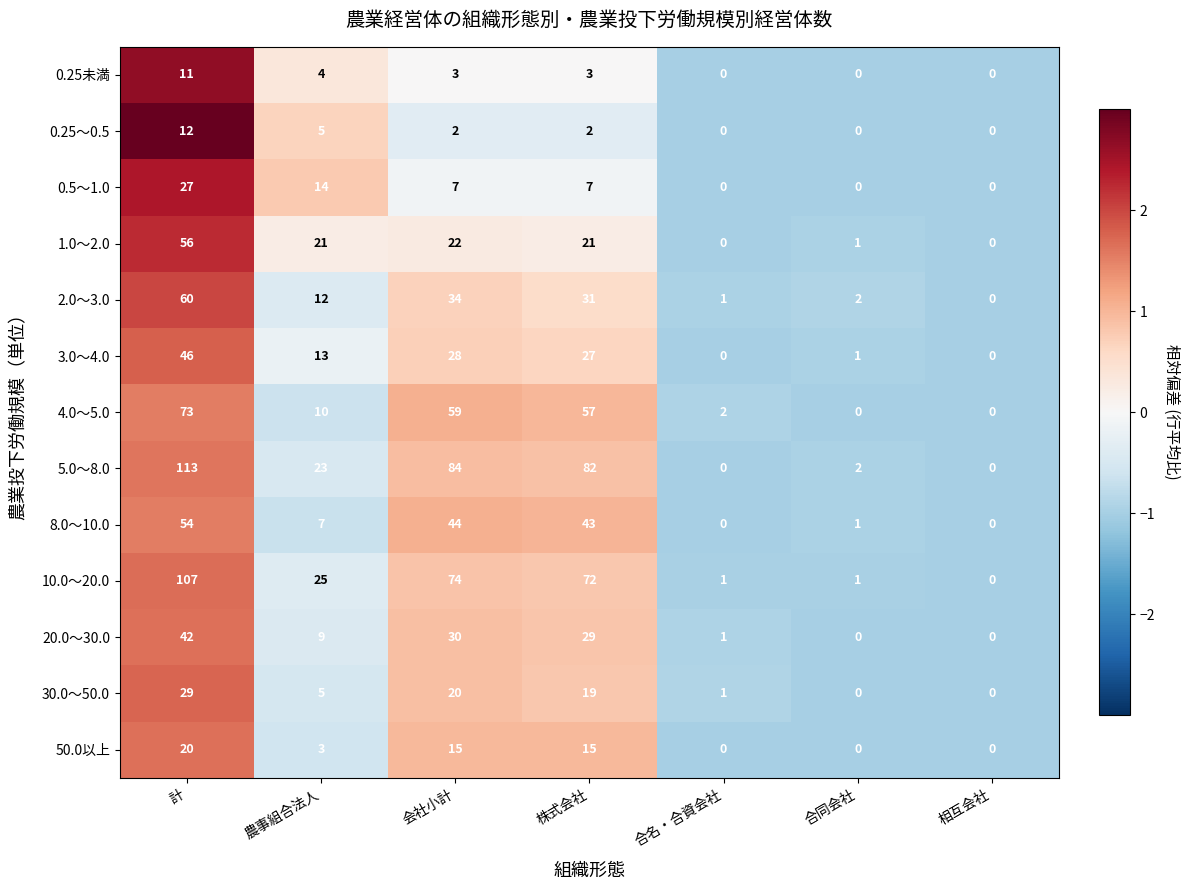

Where is 30.0～50.0 nearest to the value 14?

株式会社